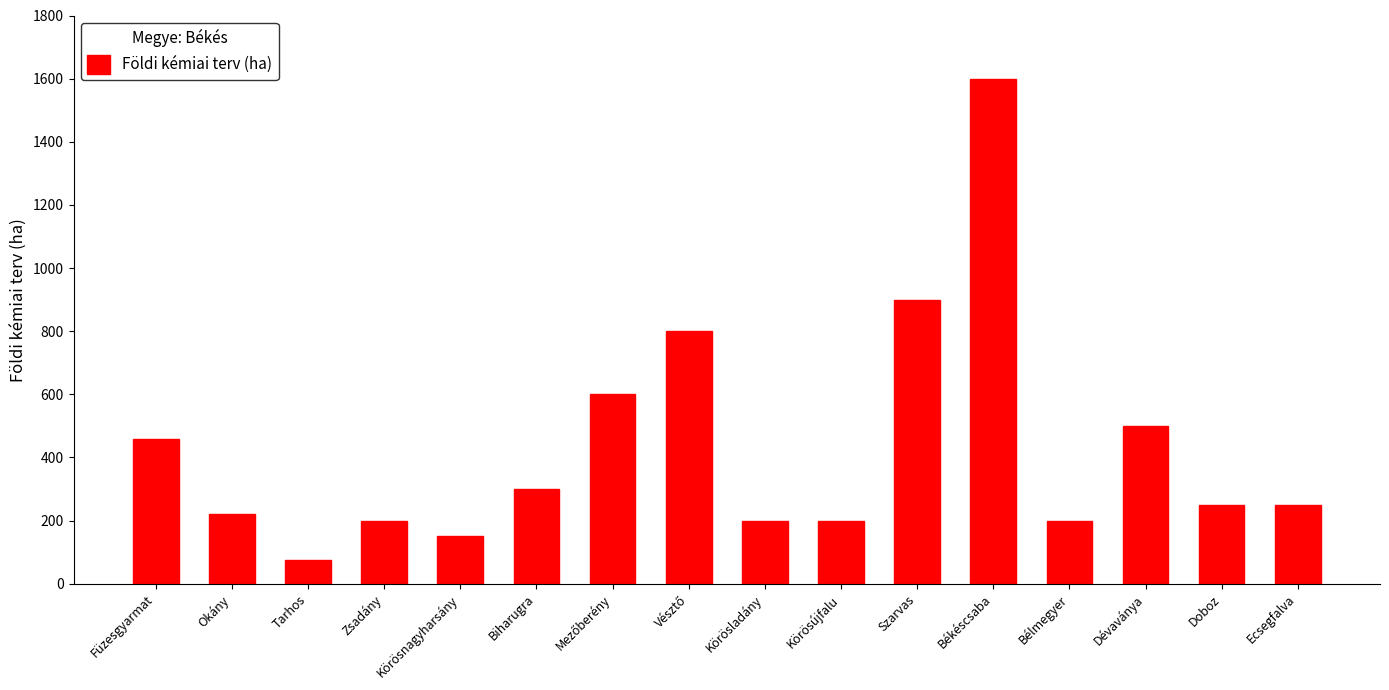

What is the label of the 9th bar from the left?

Körösladány